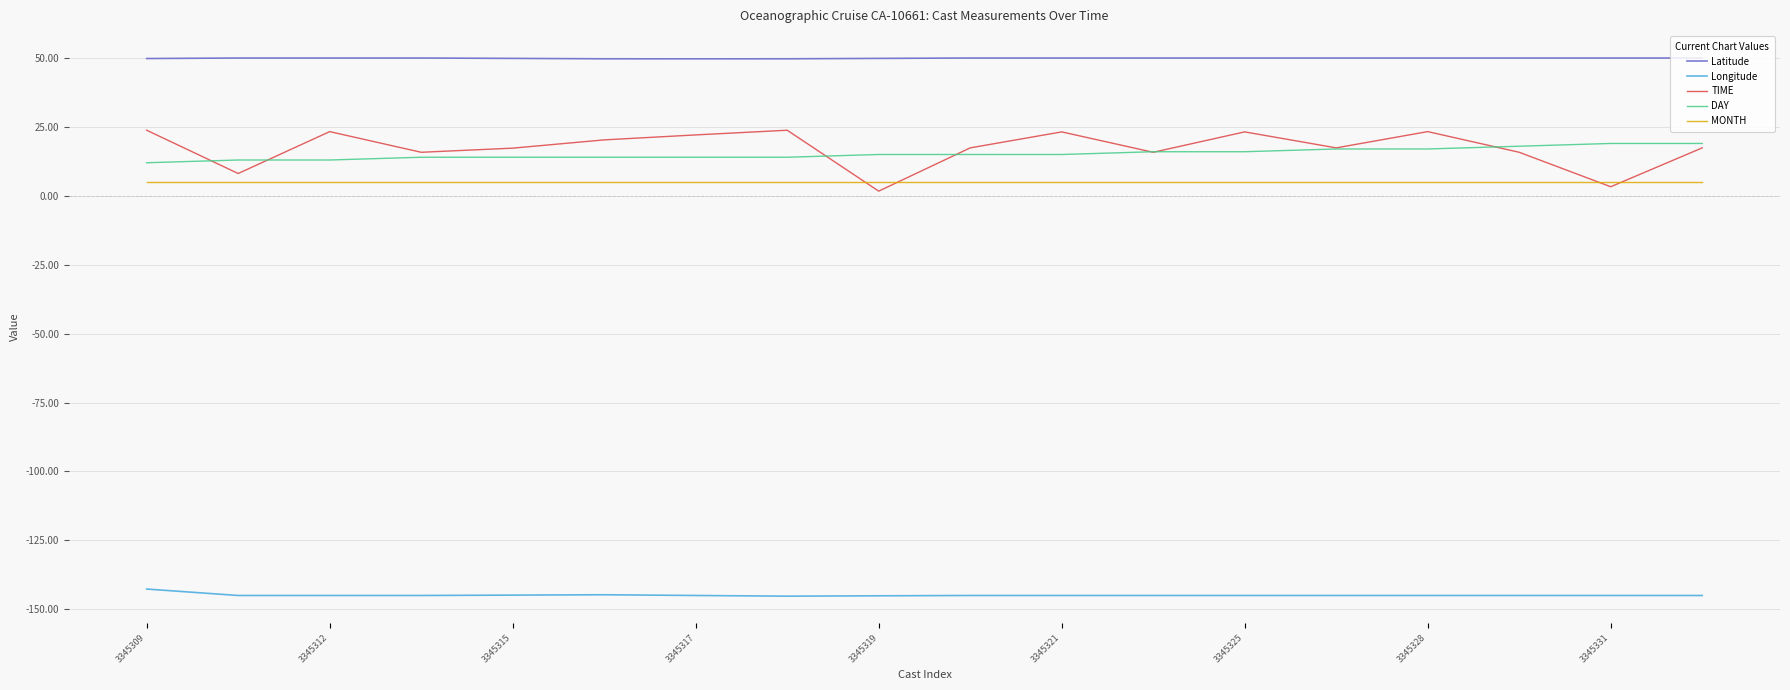

Which series has the widest spread of values?

TIME